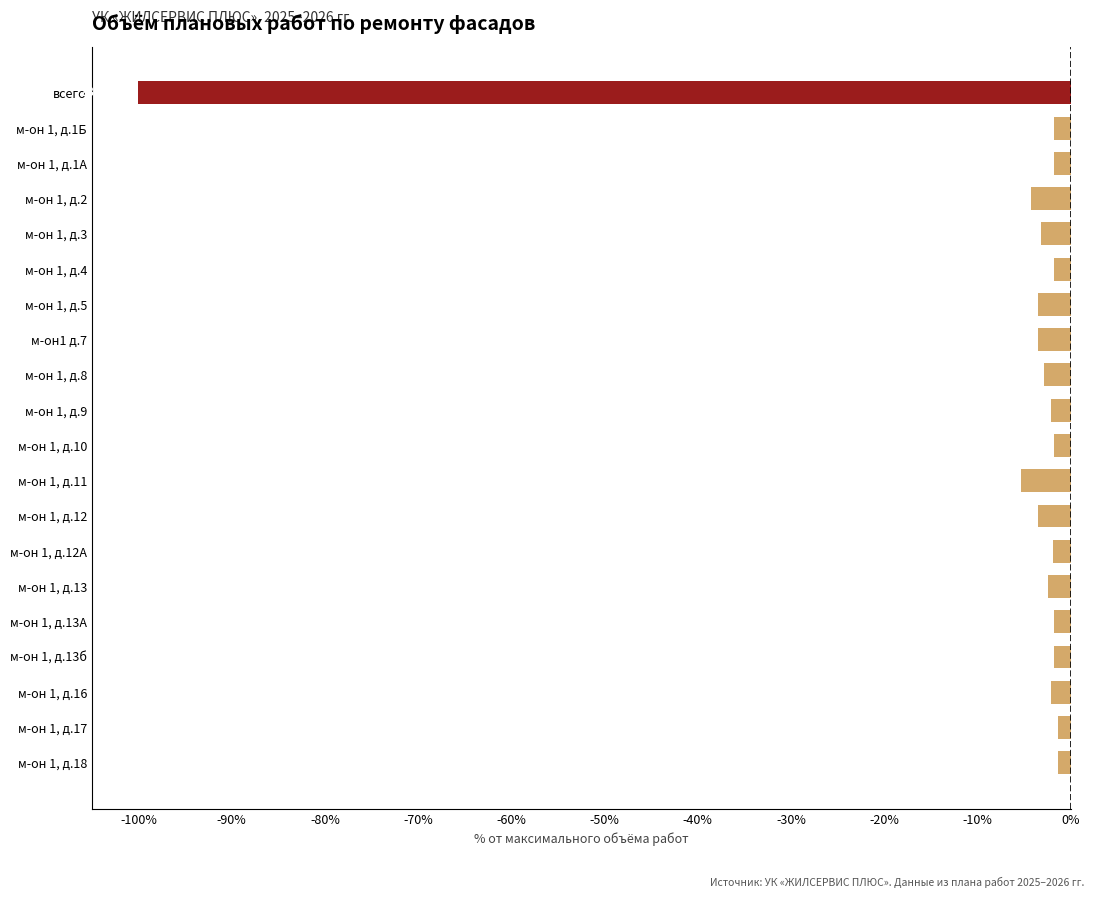

What is the minimum value shown in the chart?

-100.0